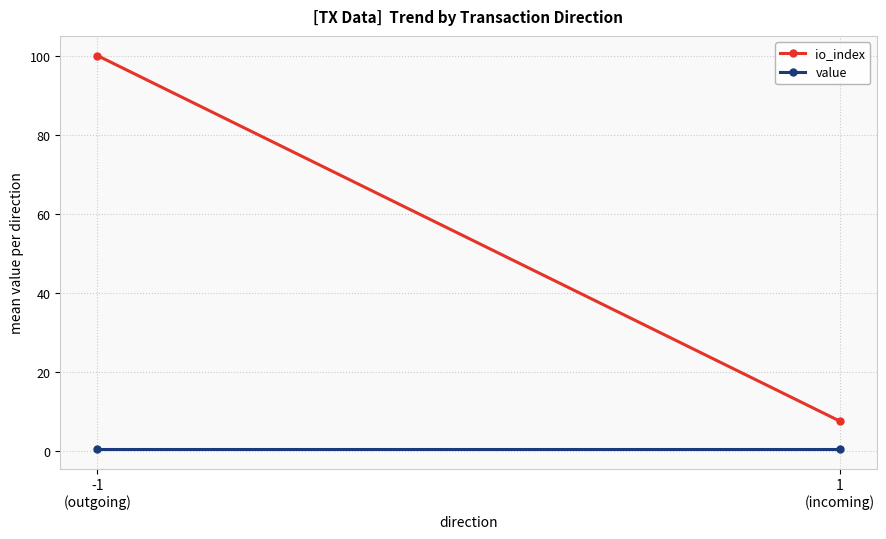

The value series shows 0.2 at 1
(incoming). True or false?

False